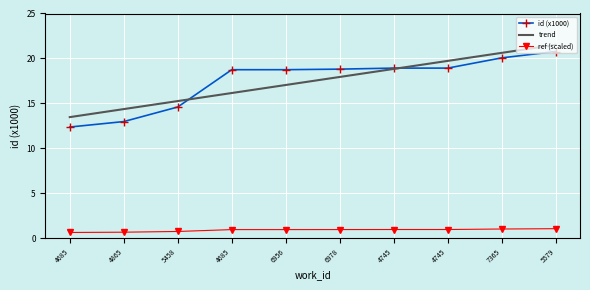

Is it true that the value at 6978 is 18.8?

True